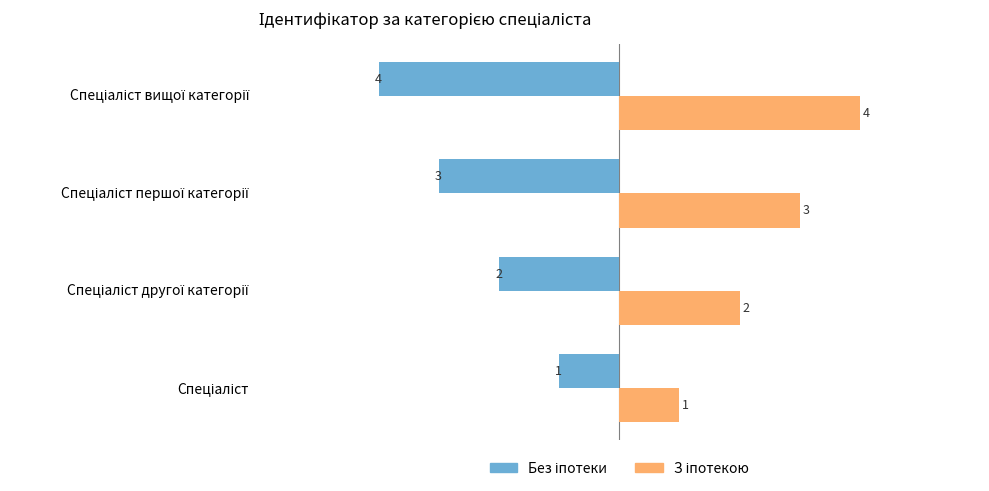

What is the smallest value displayed?

-4